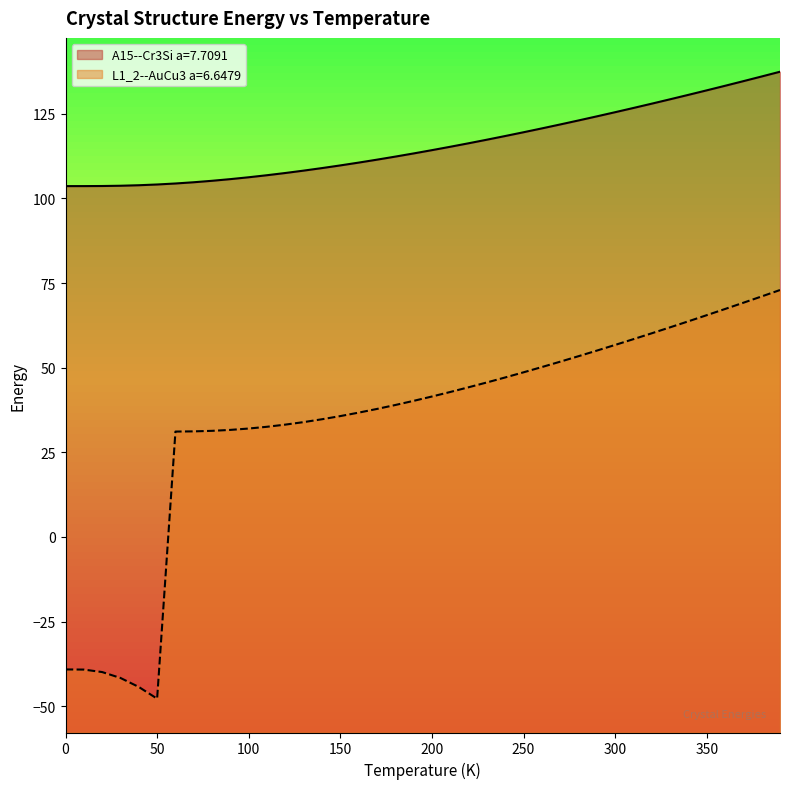

What is the value of the L1_2--AuCu3 a=6.6479 point at the 10th from the left?

31.6